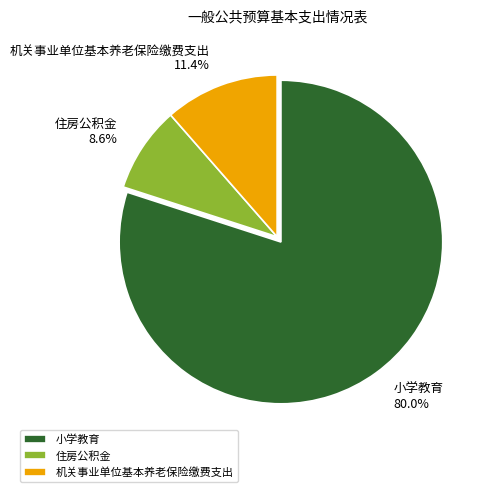

The 机关事业单位基本养老保险缴费支出 slice represents 5% of the pie. True or false?

False